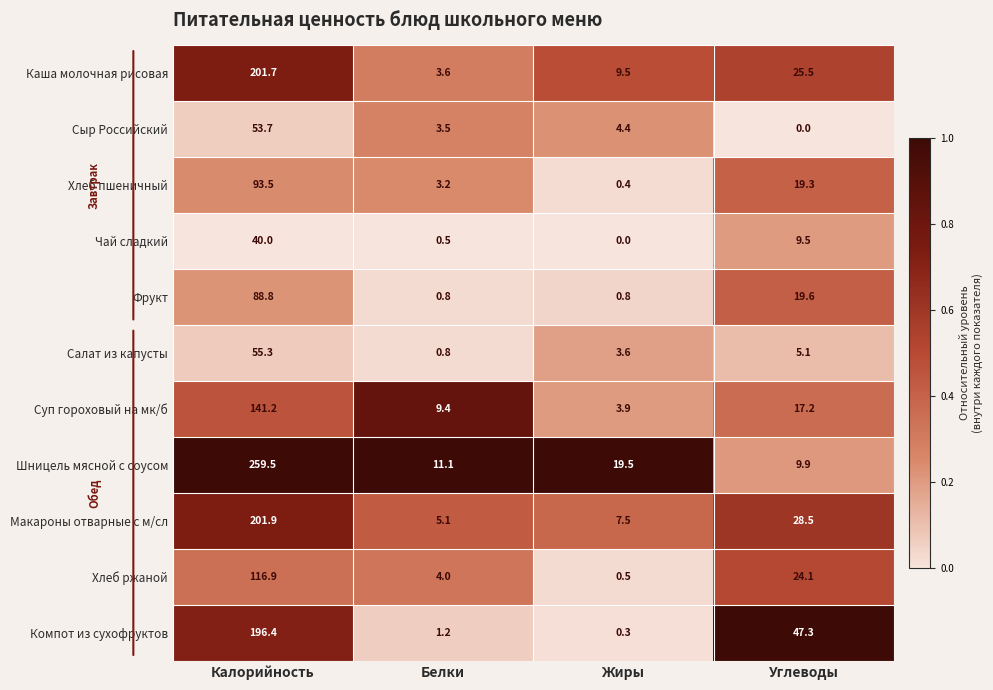

At which category is the sum across all series the highest?

Калорийность